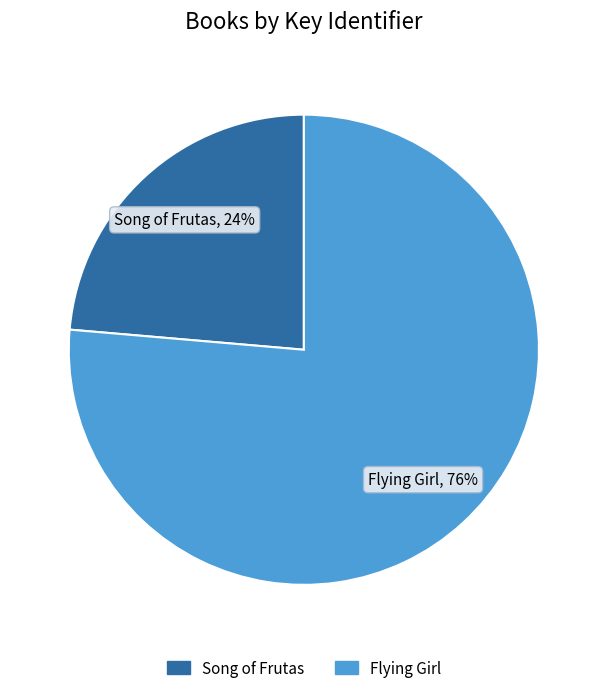

Does Flying Girl represent more than half of the total?

Yes